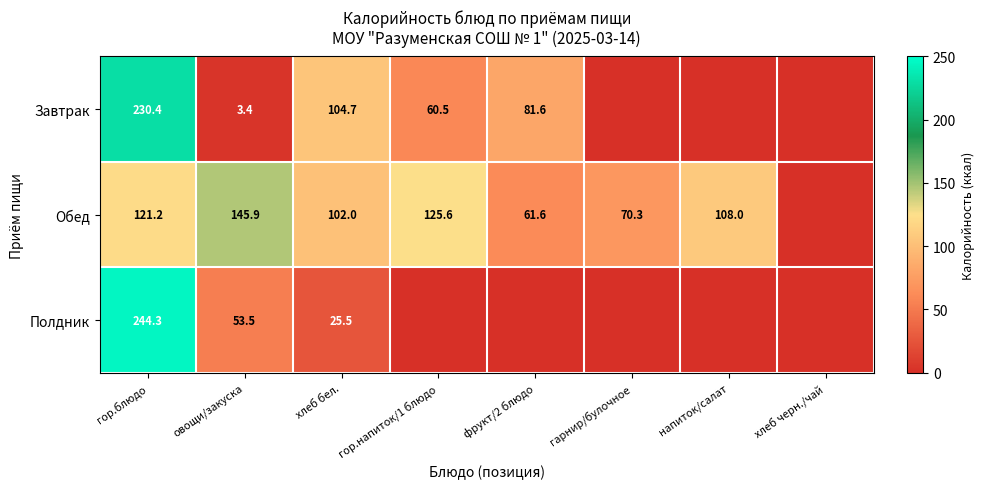

At овощи/закуска, list the series in order from smallest to largest.

Завтрак, Полдник, Обед